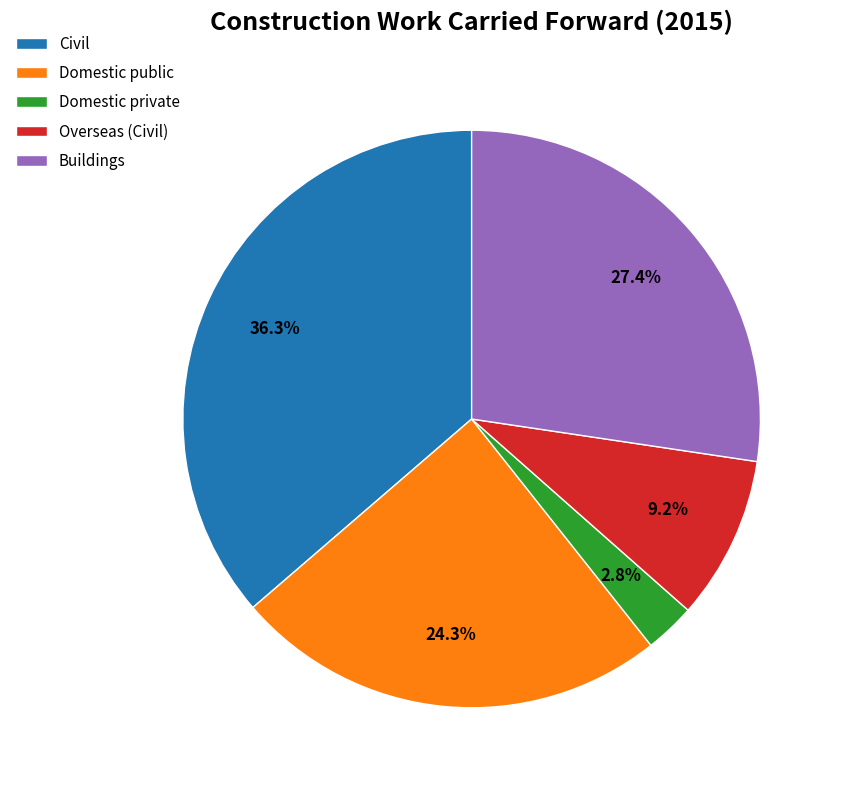

Is Domestic private the majority of the pie?

No